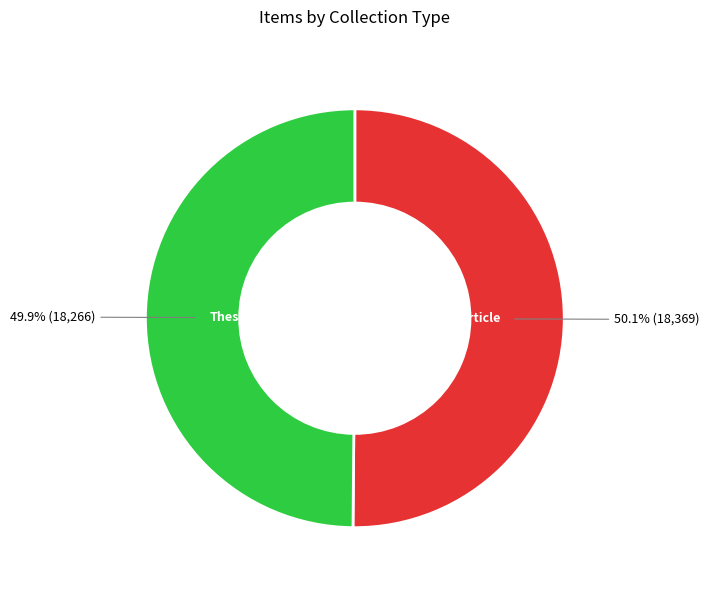

How many segments does this pie chart have?

2